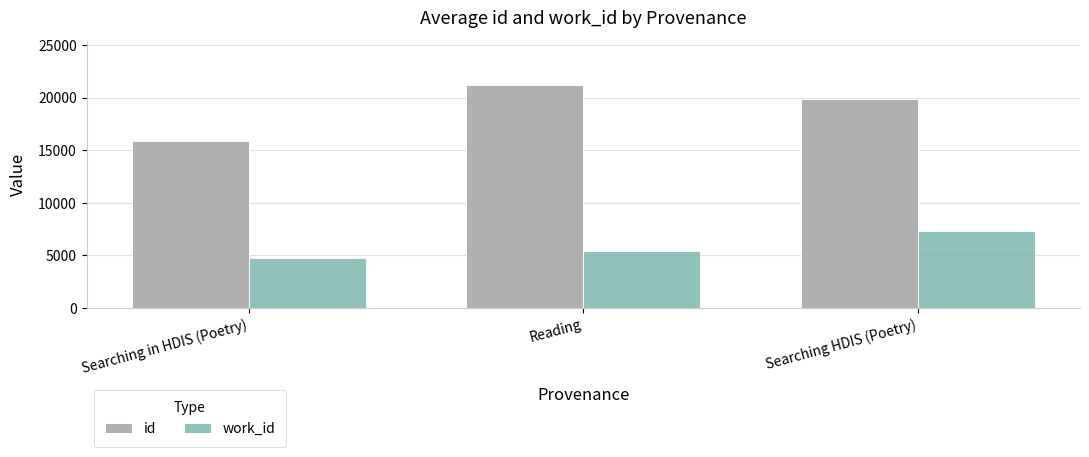

The value of work_id at Reading is 5420.0. True or false?

True